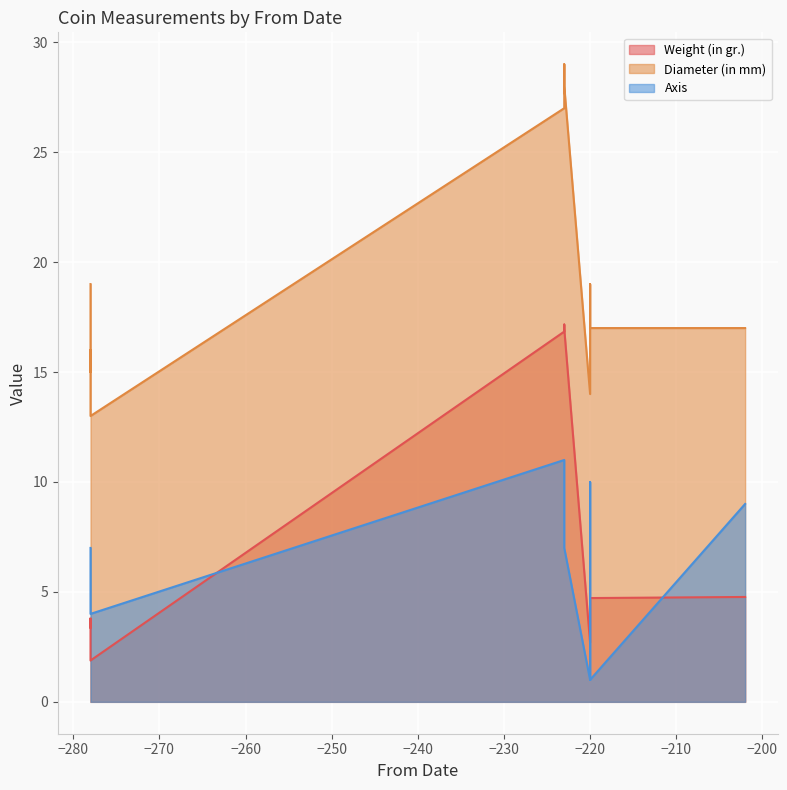

At which category does Weight (in gr.) reach its first local peak?

-278